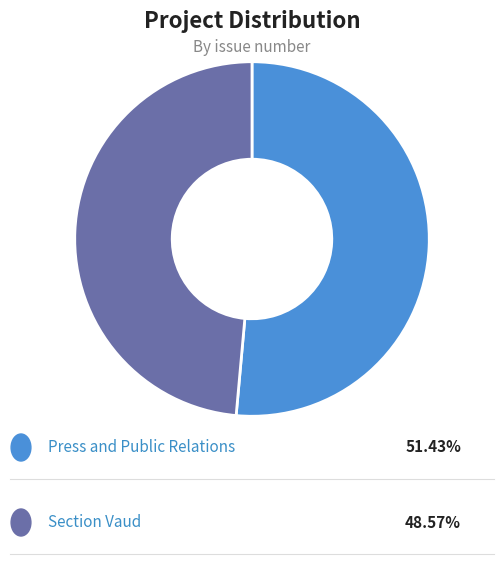

Is there a majority slice in this chart?

Yes